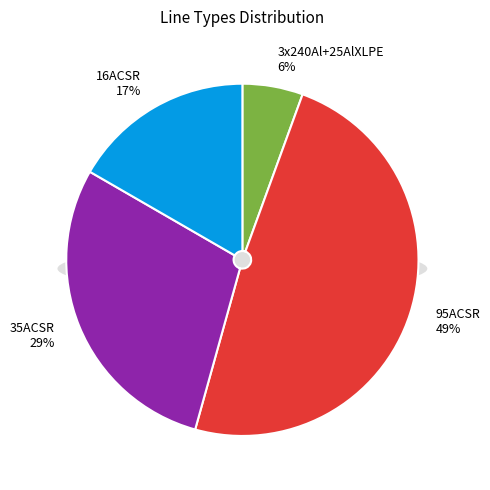

Is there a majority slice in this chart?

No